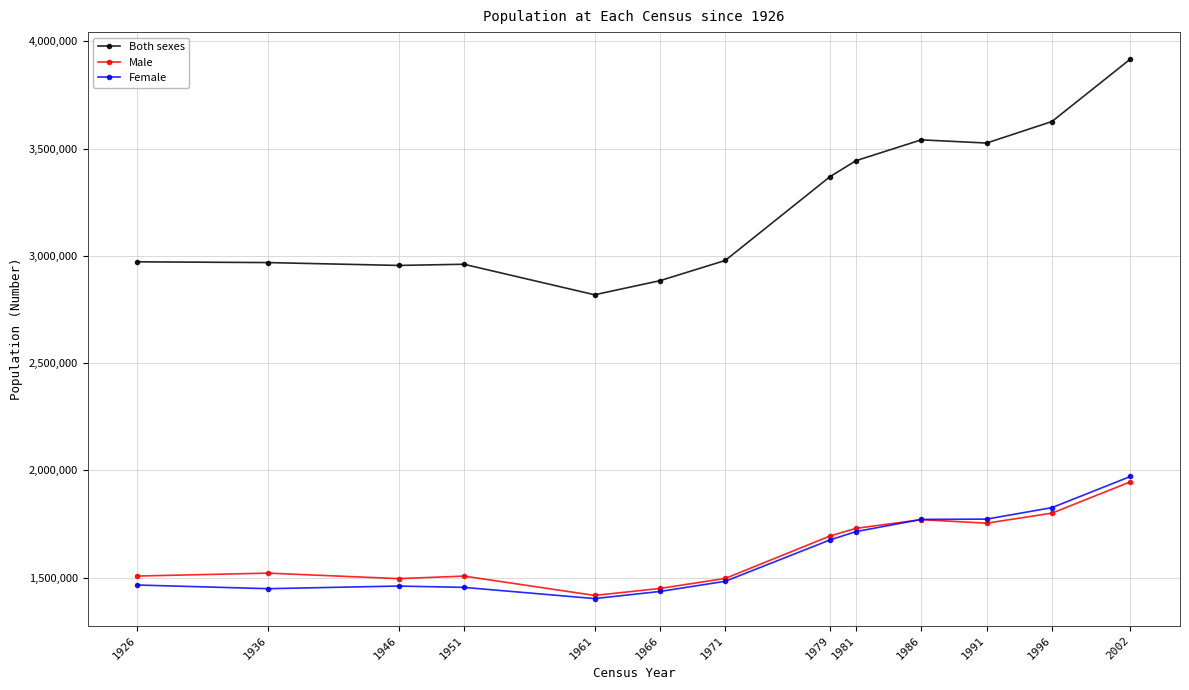

What is the difference between the maximum and minimum values in the Both sexes series?

1098862